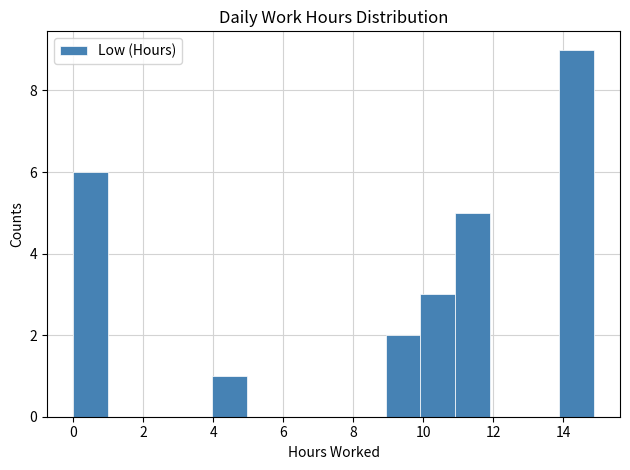

Reading left to right, transcribe this chart: for each bar, give the range it covers on the x-axis and its height. Neither the bar edges nor the heights are printed on the chart, so give them approximately, as read against the axes.

0.0 to 1.0: 6
1.0 to 2.0: 0
2.0 to 3.0: 0
3.0 to 4.0: 0
4.0 to 5.0: 1
5.0 to 6.0: 0
6.0 to 7.0: 0
7.0 to 8.0: 0
8.0 to 9.0: 0
9.0 to 10.0: 2
10.0 to 11.0: 3
11.0 to 11.8: 5
11.8 to 12.8: 0
12.8 to 13.8: 0
13.8 to 14.8: 9